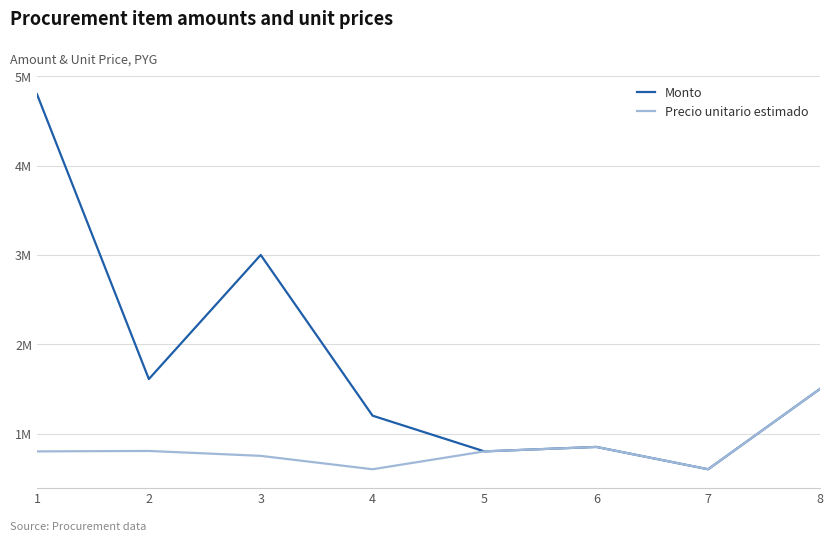

What is the difference between the highest and lowest values at 1?

4000000